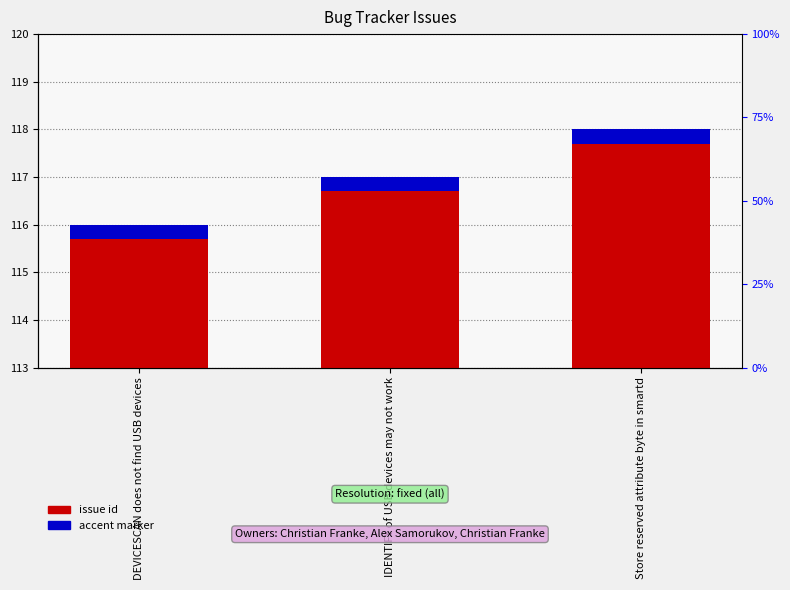

What is the greatest value displayed?

118.0